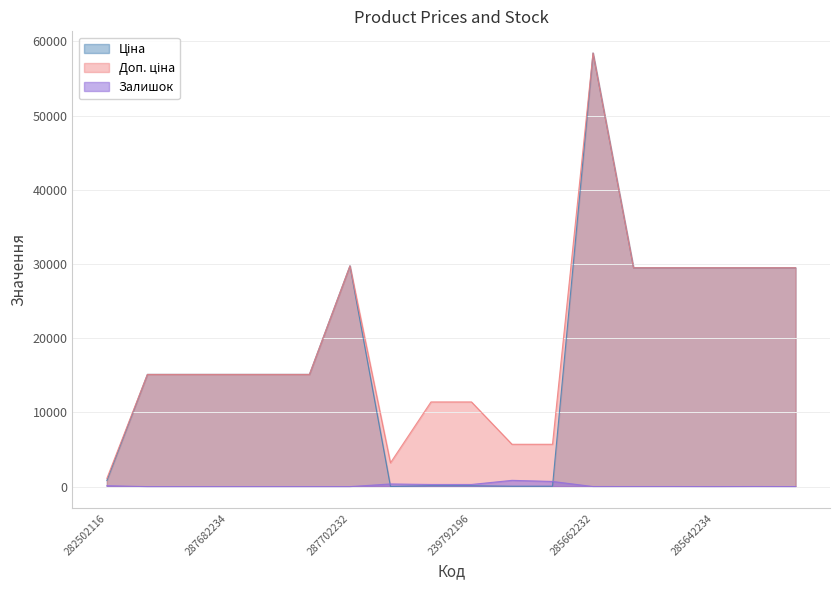

Reading left to right, list all the values displayed in this chart.

Ціна: 818.5	15120.0	15120.0	15120.0	15120.0	15120.0	29747.2	32.0	114.1	114.1	57.0	57.0	58426.5	29491.5	29491.5	29491.5	29491.5	29491.5
Доп. ціна: 1109.2	15120.0	15120.0	15120.0	15120.0	15120.0	29747.2	3205.0	11410.0	11410.0	5705.0	5705.0	58426.5	29491.5	29491.5	29491.5	29491.5	29491.5
Залишок: 125.0	0.0	0.0	0.0	0.0	0.0	0.0	360.0	289.0	290.0	845.0	698.0	12.0	11.0	11.0	0.0	13.0	4.0